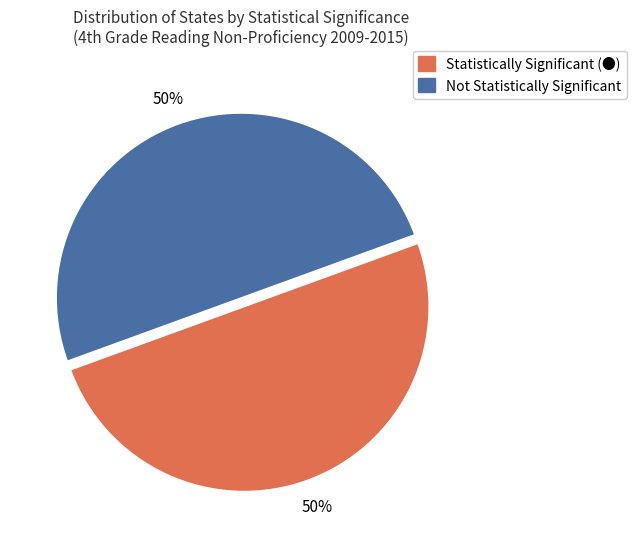

True or false: Statistically Significant (●) accounts for 50% of the total.

True